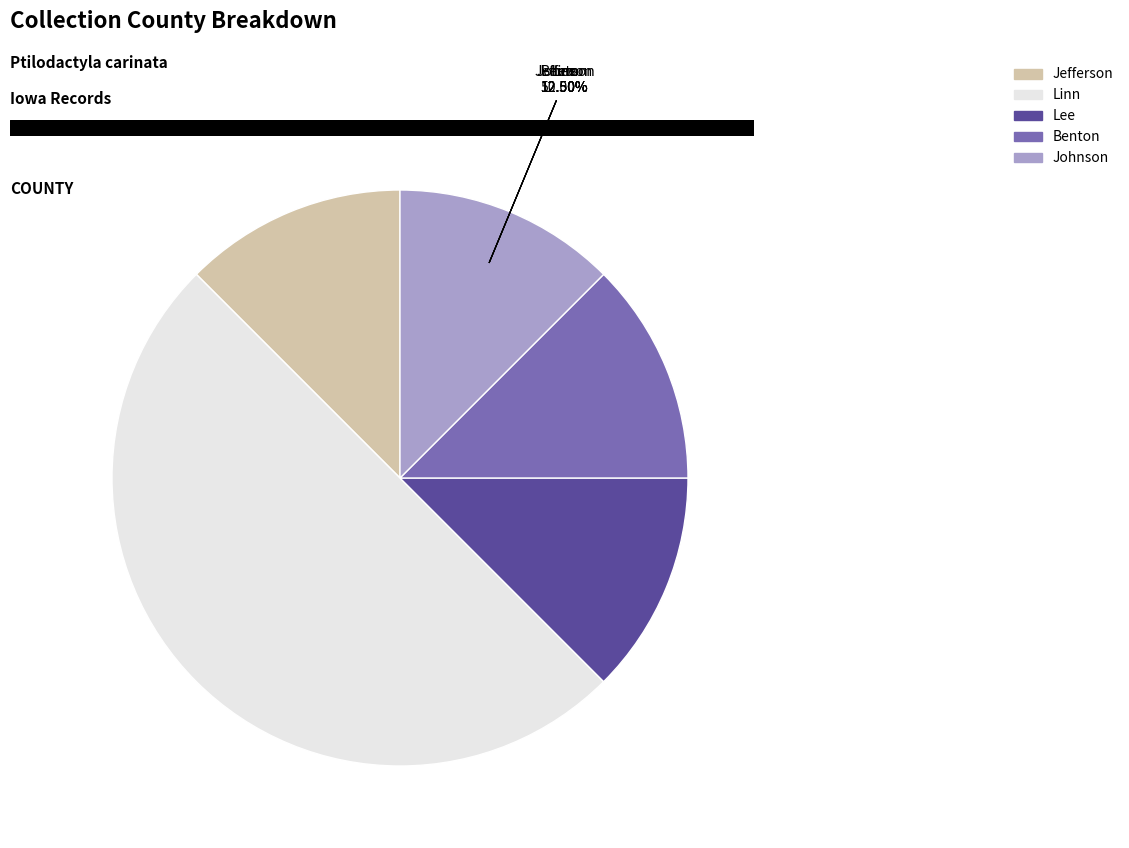

What is the total percentage of Lee and Jefferson?

25.0%